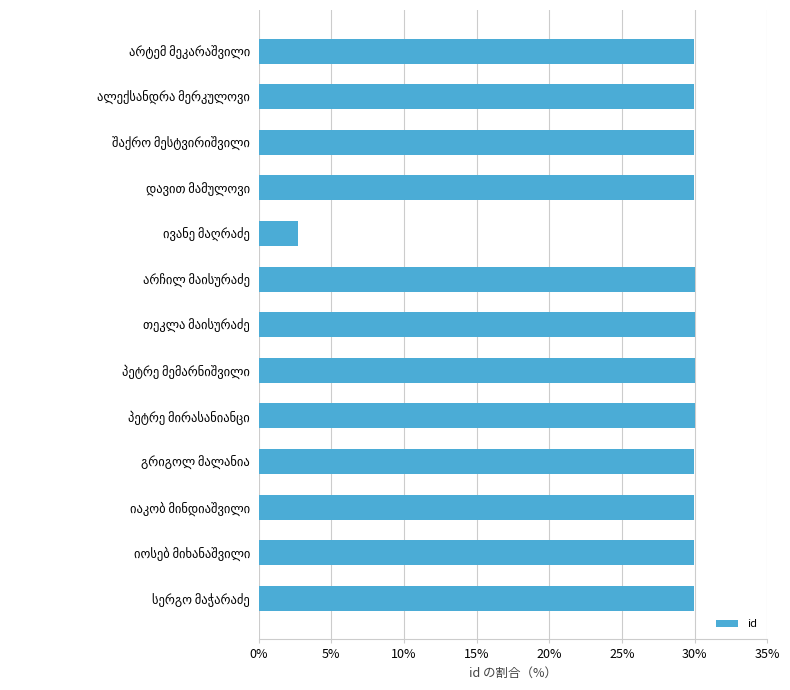

What is the greatest value displayed?

30.0